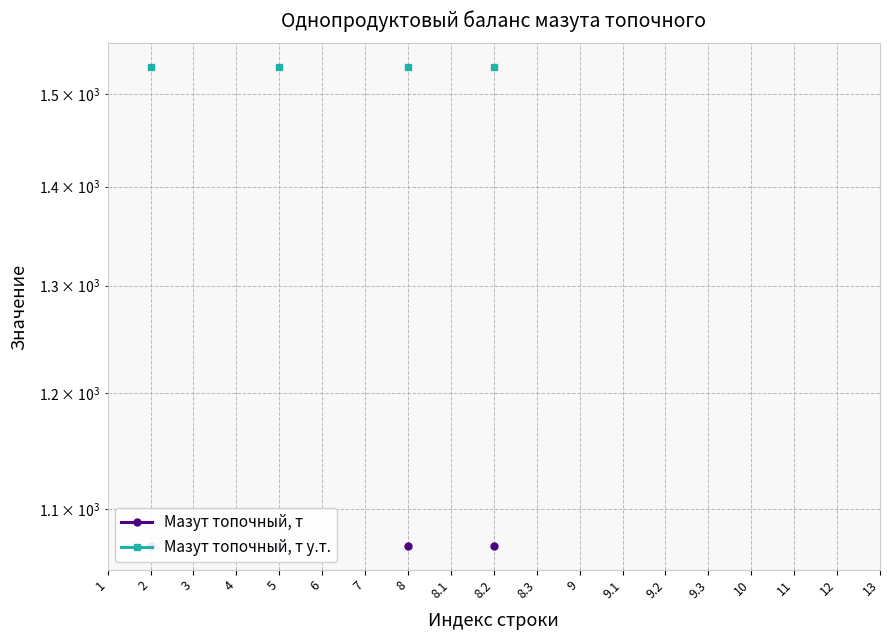

True or false: Мазут топочный, т у.т. has more than 1 interior local peaks.

False